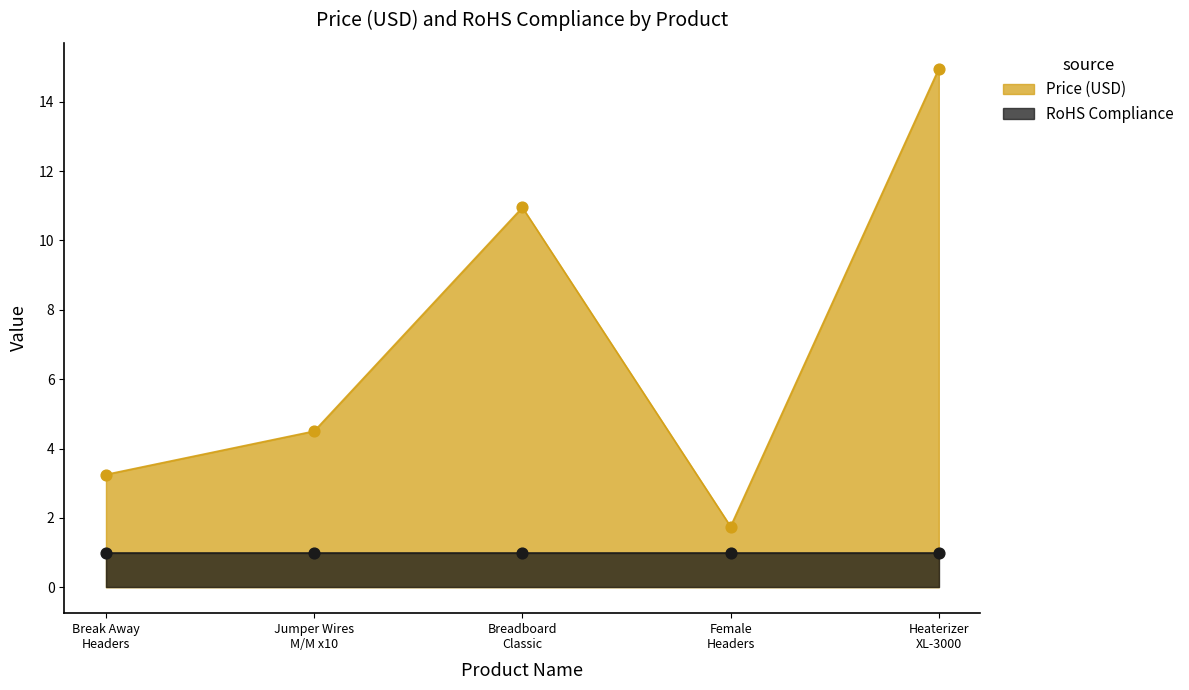

What is the ratio of the value at Break Away Headers to the value at Female Headers?

1.9